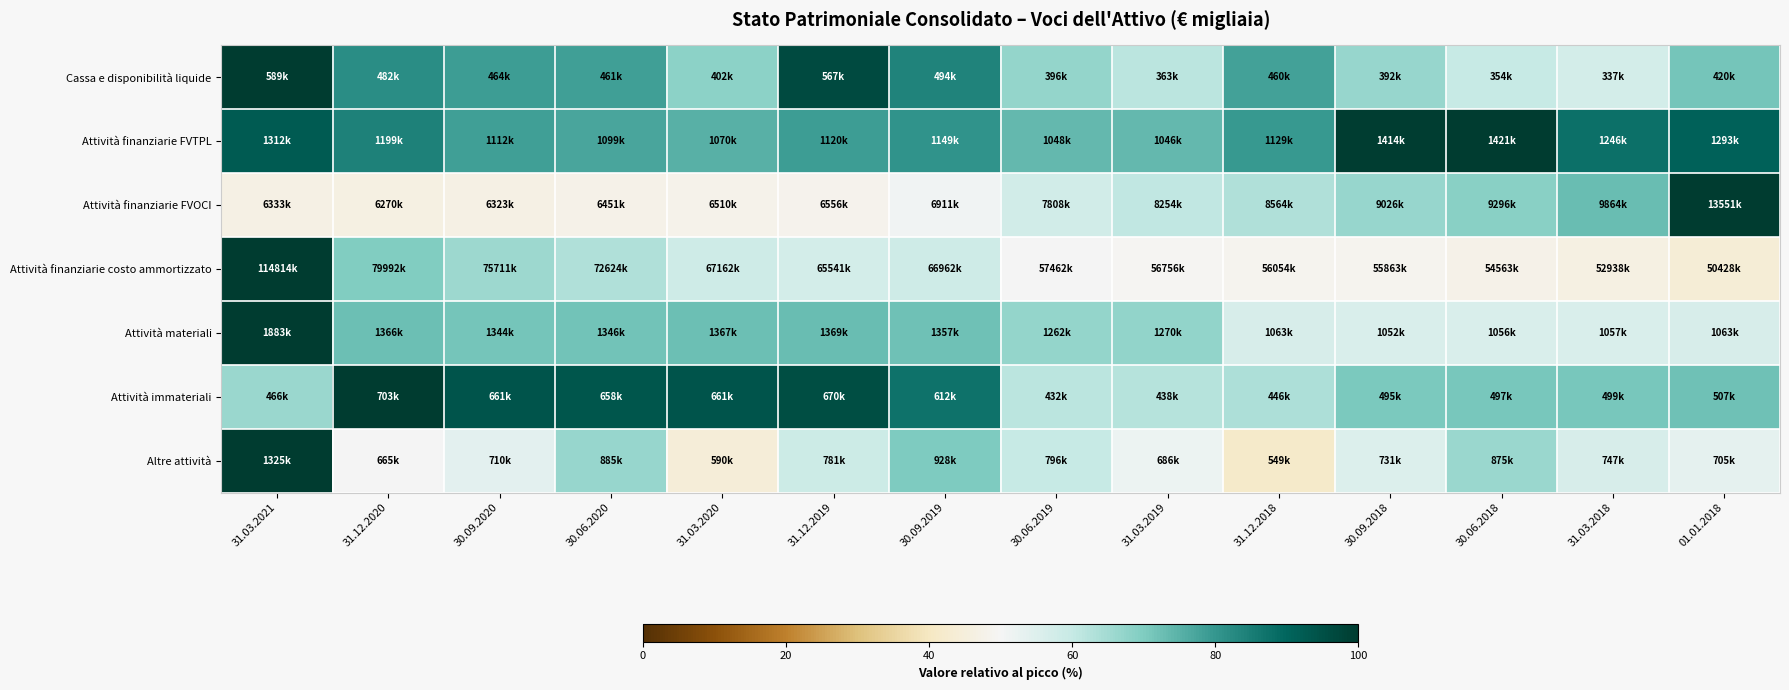

At which category is the sum across all series the highest?

31.03.2021